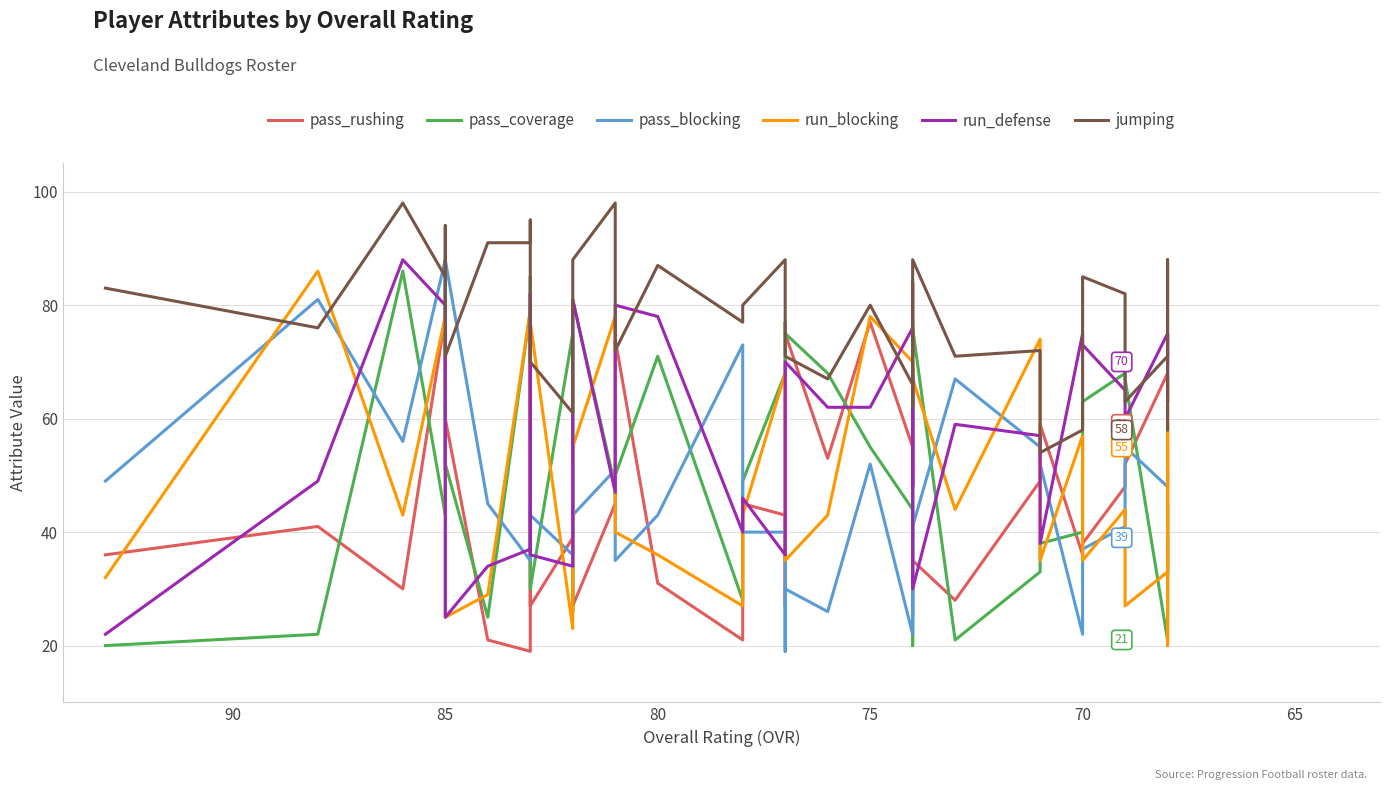

Which series has the largest total across all categories?

jumping